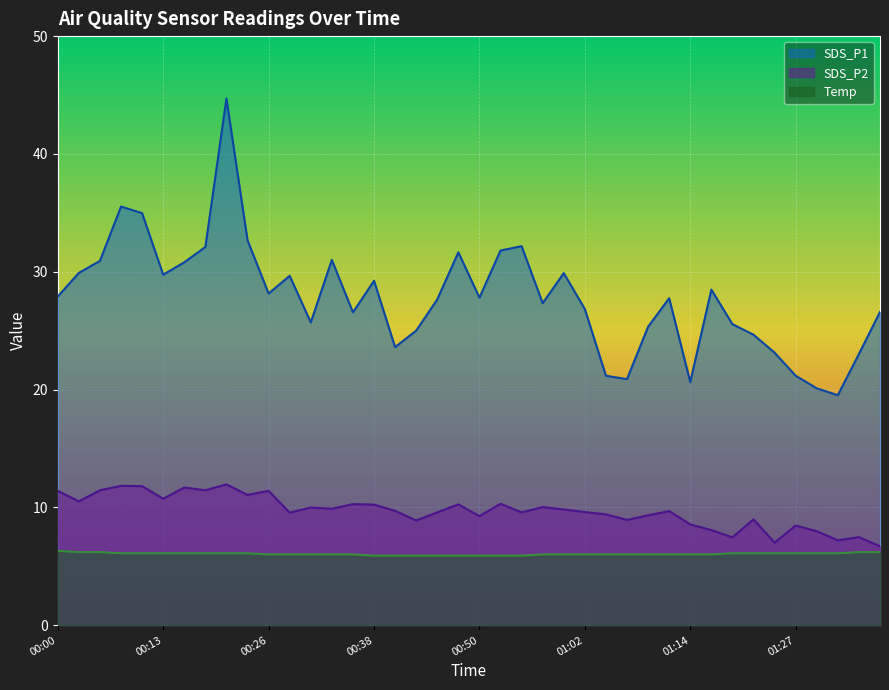

Reading left to right, what are all the values shown in this chart?

SDS_P1: 27.9	29.9	30.9	35.5	35.0	29.8	30.8	32.1	44.7	32.7	28.1	29.6	25.7	31.0	26.6	29.2	23.6	25.0	27.6	31.6	27.8	31.8	32.2	27.3	29.9	26.8	21.2	20.9	25.3	27.8	20.6	28.5	25.6	24.6	23.1	21.2	20.1	19.5	23.0	26.6
SDS_P2: 11.4	10.5	11.4	11.8	11.8	10.7	11.7	11.4	11.9	11.1	11.4	9.6	10.0	9.9	10.3	10.2	9.7	8.9	9.6	10.2	9.2	10.3	9.6	10.0	9.8	9.6	9.4	8.9	9.3	9.7	8.6	8.1	7.5	9.0	7.0	8.4	8.0	7.2	7.5	6.7
Temp: 6.3	6.2	6.2	6.1	6.1	6.1	6.1	6.1	6.1	6.1	6.0	6.0	6.0	6.0	6.0	5.9	5.9	5.9	5.9	5.9	5.9	5.9	5.9	6.0	6.0	6.0	6.0	6.0	6.0	6.0	6.0	6.0	6.1	6.1	6.1	6.1	6.1	6.1	6.2	6.2